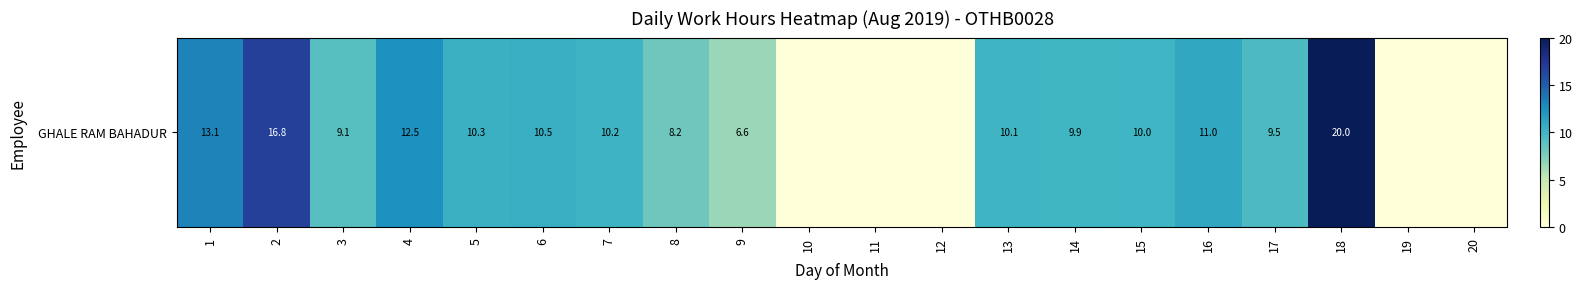

At which label does the data first exceed 10?

1